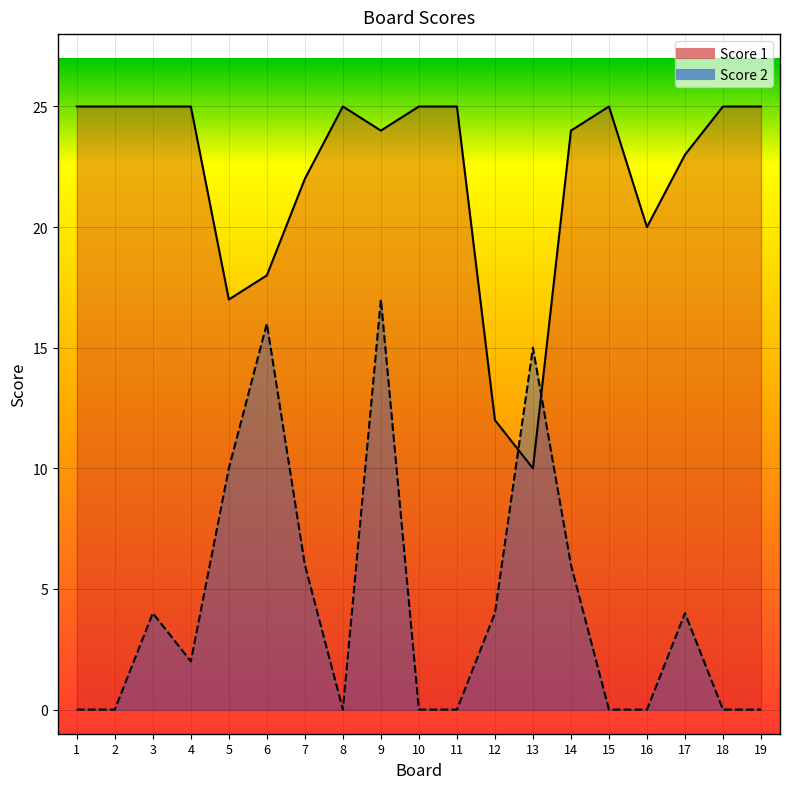

At how many categories does at least one series exceed 0?

19